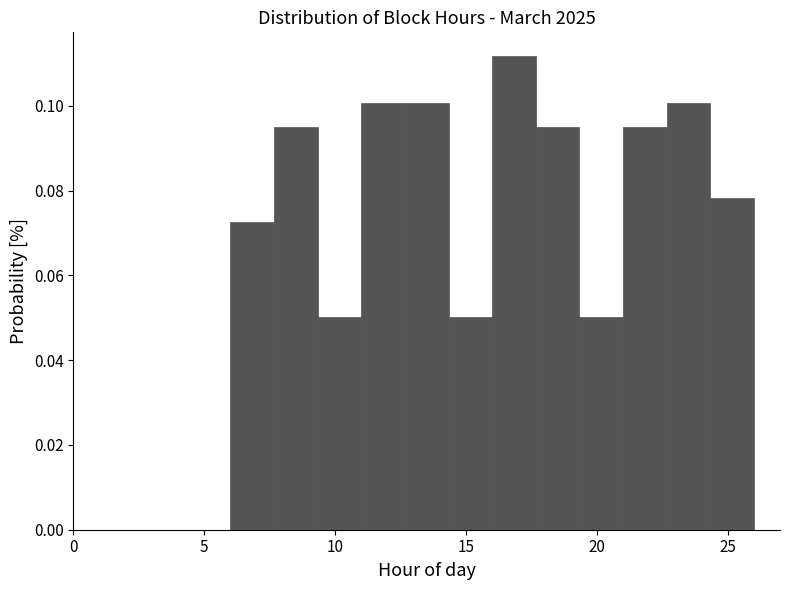

Around what value on the x-axis is the tallest bar? Give the approximate position of its centre, as read against the axis.

17.0